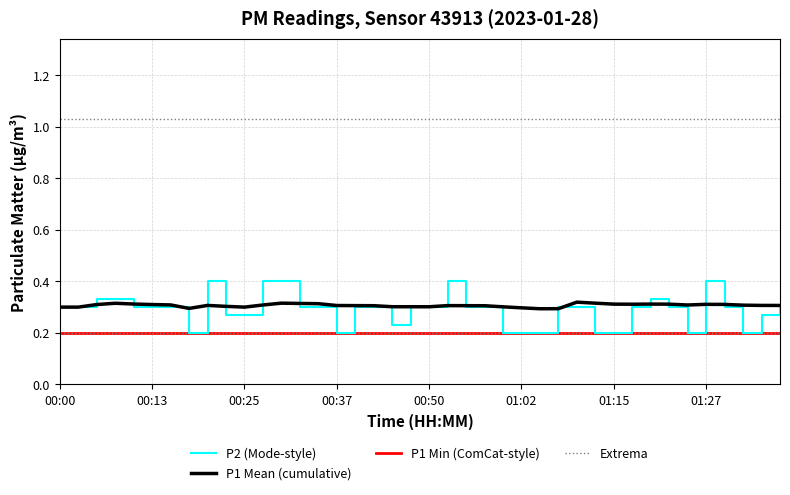

Does the chart display data point markers on the line(s)?

No